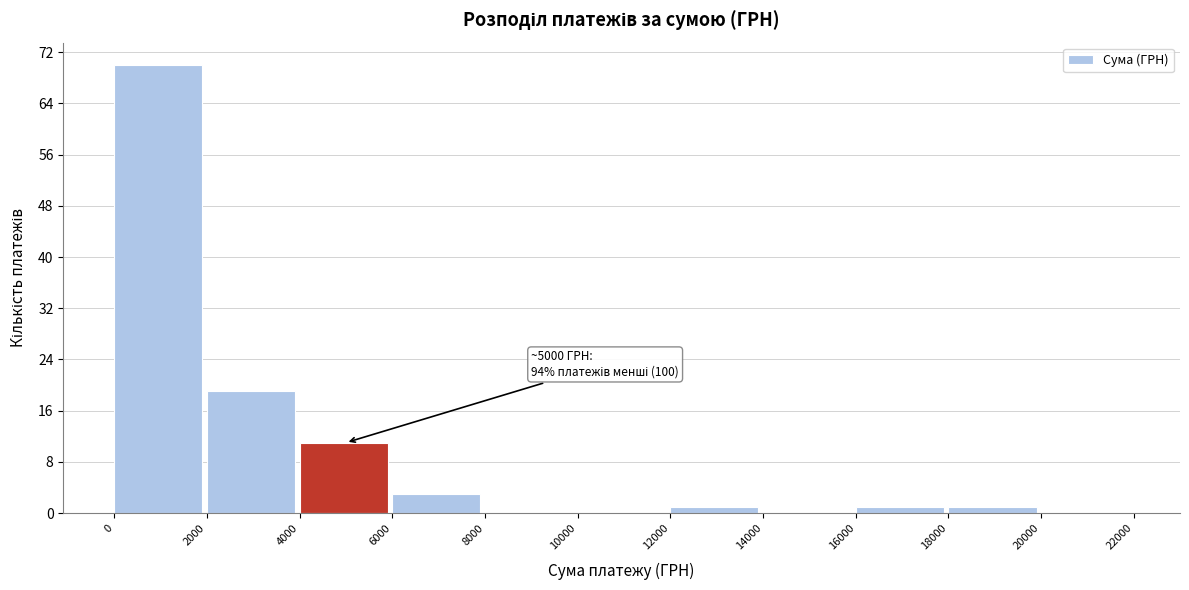

Which range on the x-axis has the tallest bar?

0 to 2000